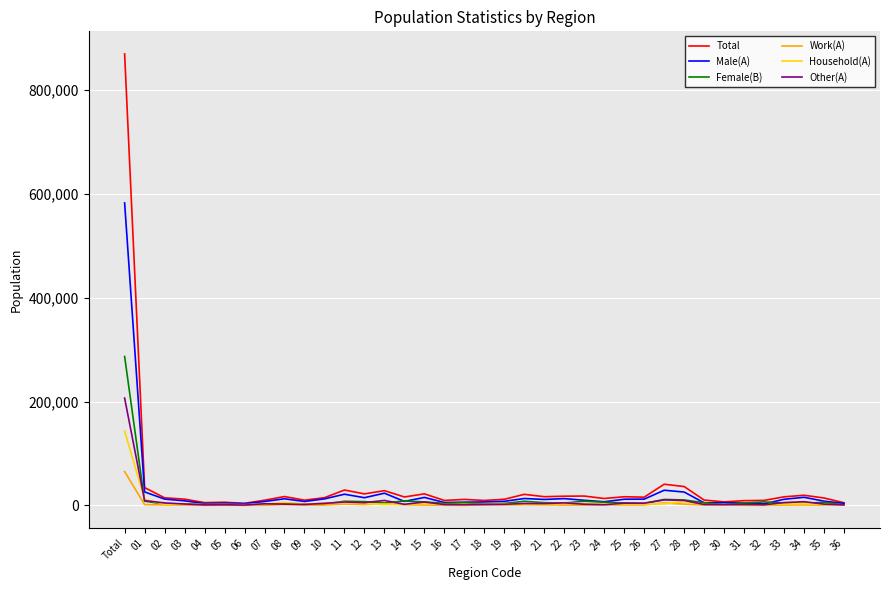

At which category is the sum across all series the highest?

Total